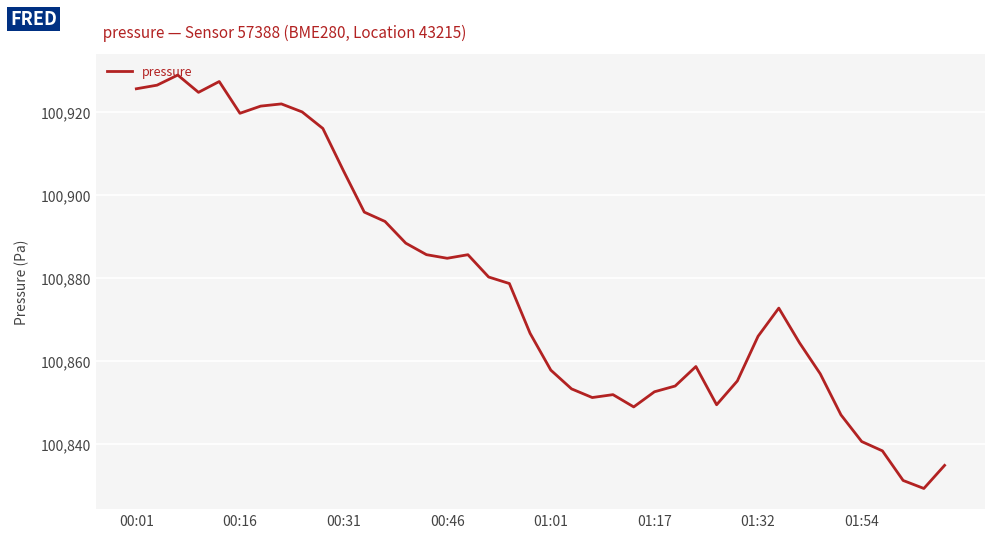

What is the maximum value shown in the chart?

100928.9